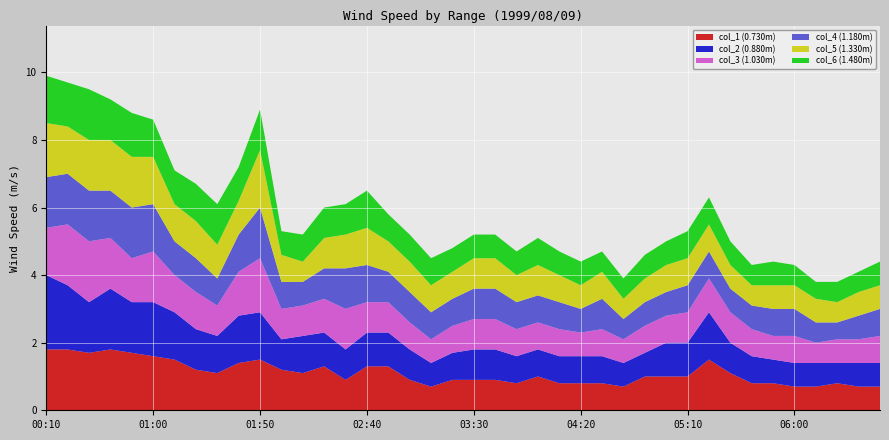

Reading left to right, transcribe all the data shown in this chart.

col_1: 1.8	1.8	1.7	1.8	1.7	1.6	1.5	1.2	1.1	1.4	1.5	1.2	1.1	1.3	0.9	1.3	1.3	0.9	0.7	0.9	0.9	0.9	0.8	1.0	0.8	0.8	0.8	0.7	1.0	1.0	1.0	1.5	1.1	0.8	0.8	0.7	0.7	0.8	0.7	0.7
col_2: 2.2	1.9	1.5	1.8	1.5	1.6	1.4	1.2	1.1	1.4	1.4	0.9	1.1	1.0	0.9	1.0	1.0	0.9	0.7	0.8	0.9	0.9	0.8	0.8	0.8	0.8	0.8	0.7	0.7	1.0	1.0	1.4	0.9	0.8	0.7	0.7	0.7	0.6	0.7	0.7
col_3: 1.4	1.8	1.8	1.5	1.3	1.5	1.1	1.1	0.9	1.3	1.6	0.9	0.9	1.0	1.2	0.9	0.9	0.8	0.7	0.8	0.9	0.9	0.8	0.8	0.8	0.7	0.8	0.7	0.8	0.8	0.9	1.0	0.9	0.8	0.7	0.8	0.6	0.7	0.7	0.8
col_4: 1.5	1.5	1.5	1.4	1.5	1.4	1.0	1.0	0.8	1.1	1.5	0.8	0.7	0.9	1.2	1.1	0.9	0.9	0.8	0.8	0.9	0.9	0.8	0.8	0.8	0.7	0.9	0.6	0.7	0.7	0.8	0.8	0.7	0.7	0.8	0.8	0.6	0.5	0.7	0.8
col_5: 1.6	1.4	1.5	1.5	1.5	1.4	1.1	1.1	1.0	1.0	1.7	0.8	0.6	0.9	1.0	1.1	0.9	0.9	0.8	0.8	0.9	0.9	0.8	0.9	0.8	0.7	0.8	0.6	0.7	0.8	0.8	0.8	0.7	0.6	0.7	0.7	0.7	0.6	0.7	0.7
col_6: 1.4	1.3	1.5	1.2	1.3	1.1	1.0	1.1	1.2	1.0	1.2	0.7	0.8	0.9	0.9	1.1	0.8	0.8	0.8	0.7	0.7	0.7	0.7	0.8	0.7	0.7	0.6	0.6	0.7	0.7	0.8	0.8	0.7	0.6	0.7	0.6	0.5	0.6	0.6	0.7